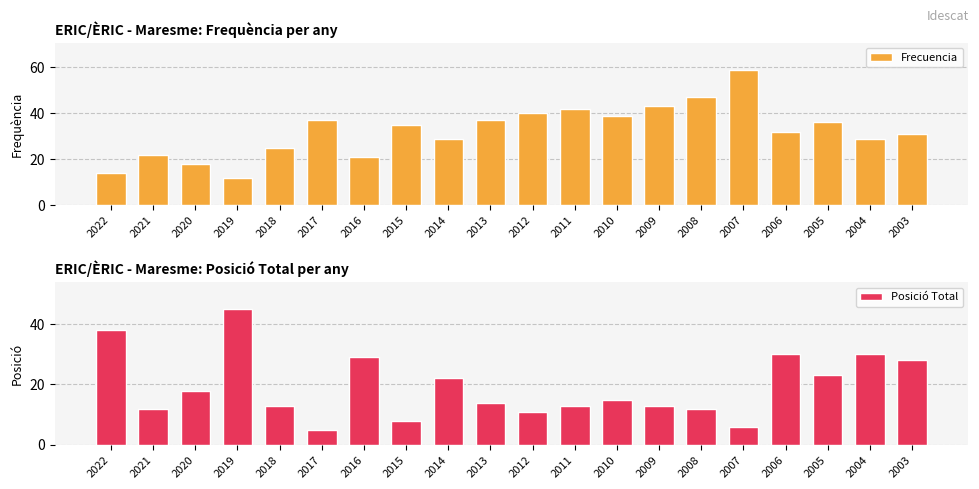

The Frecuencia series shows 22 at 2019. True or false?

False